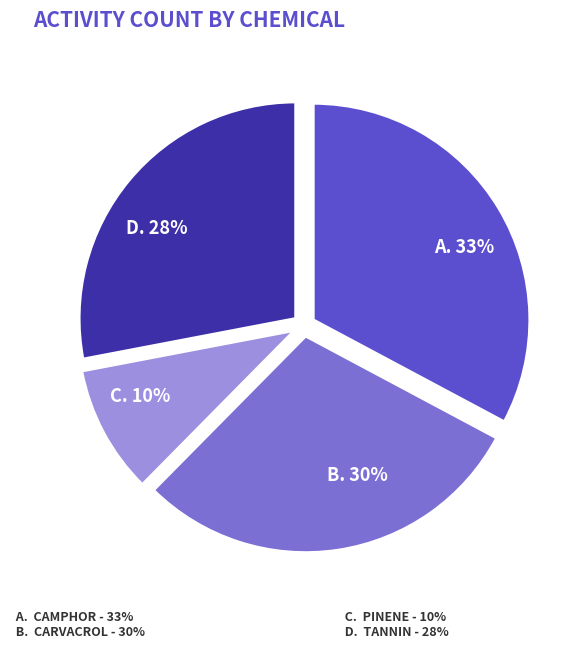

To the nearest percent, what is the average slice percentage?

25%